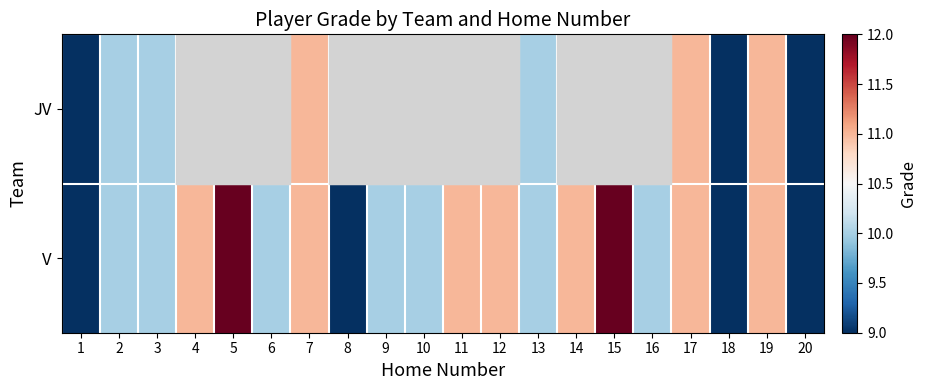

At which category is the sum across all series the highest?

7